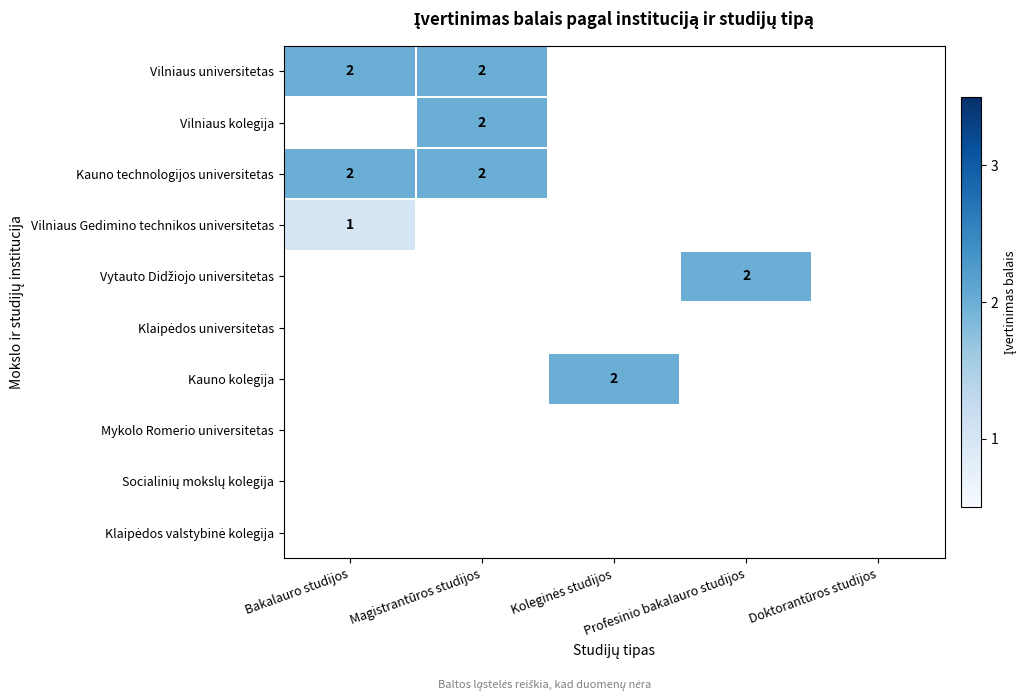

Which label corresponds to the largest value in the chart?

Bakalauro studijos